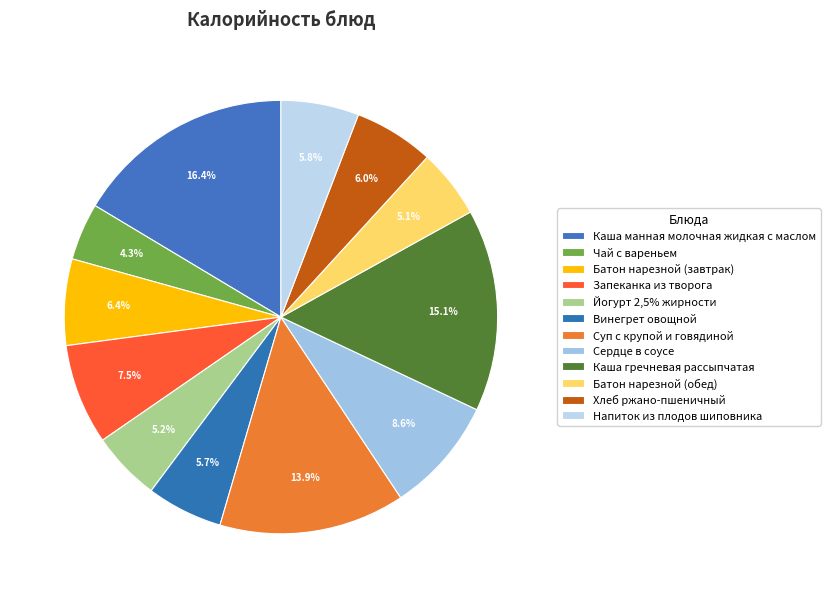

How much of the chart is everything except Сердце в соусе?

91.4%